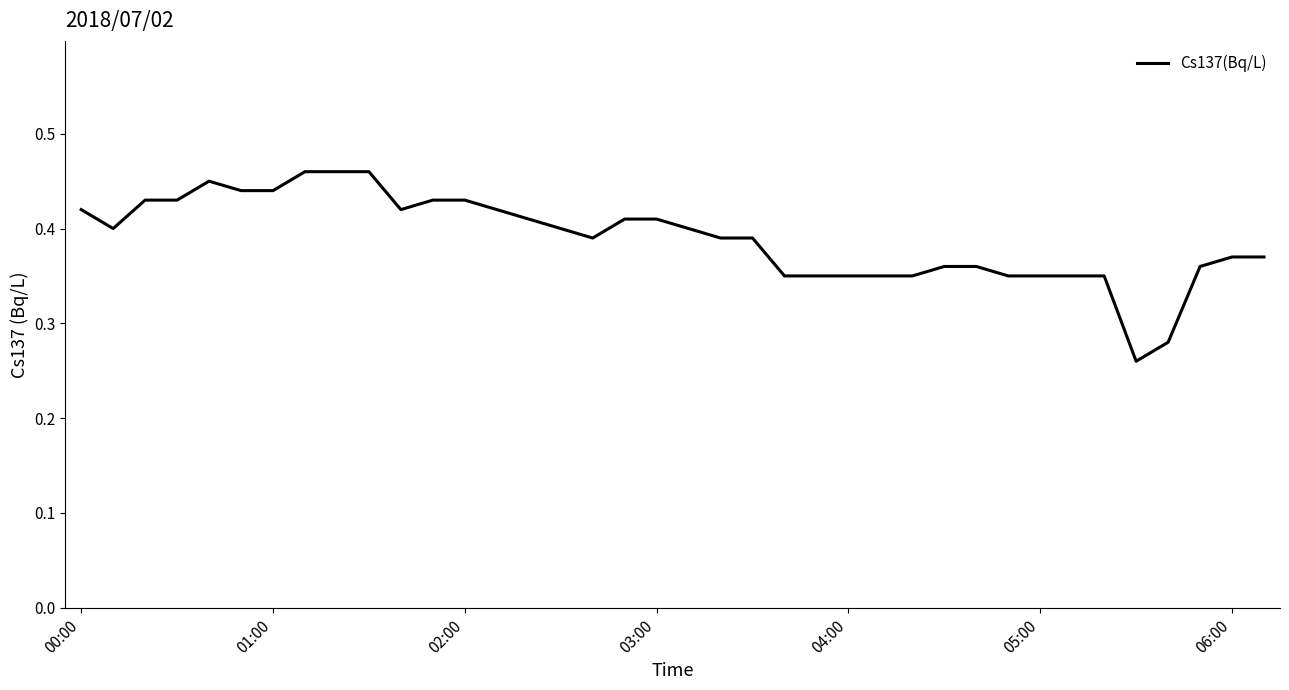

True or false: the data has more than 1 interior local peaks.

False